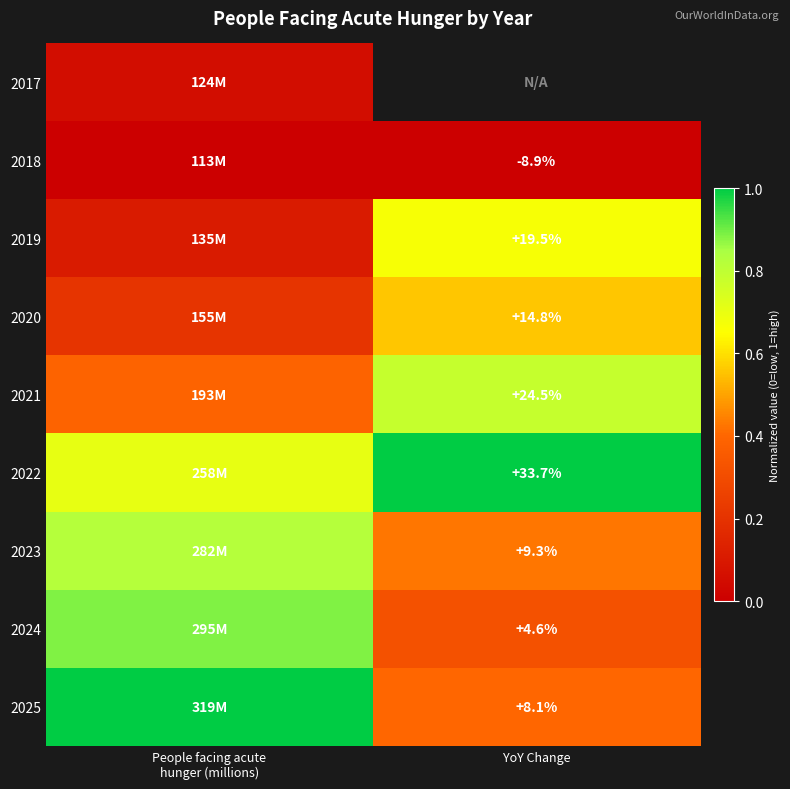

Is the value of 2023 at YoY Change greater than the value of 2024 at YoY Change?

Yes